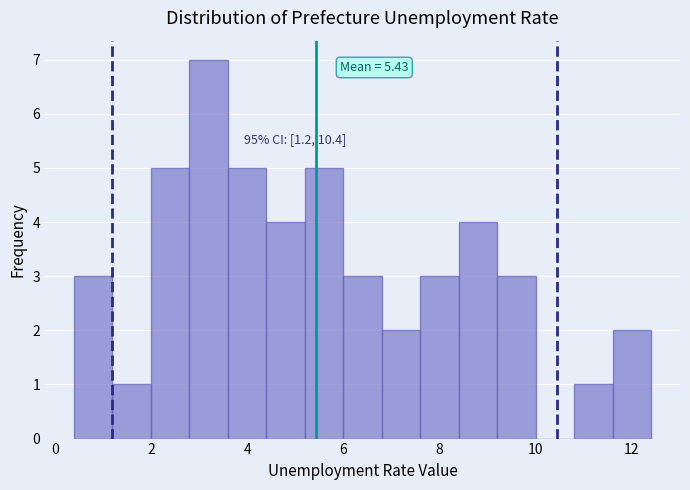

Which range on the x-axis has the tallest bar?

2.8 to 3.6